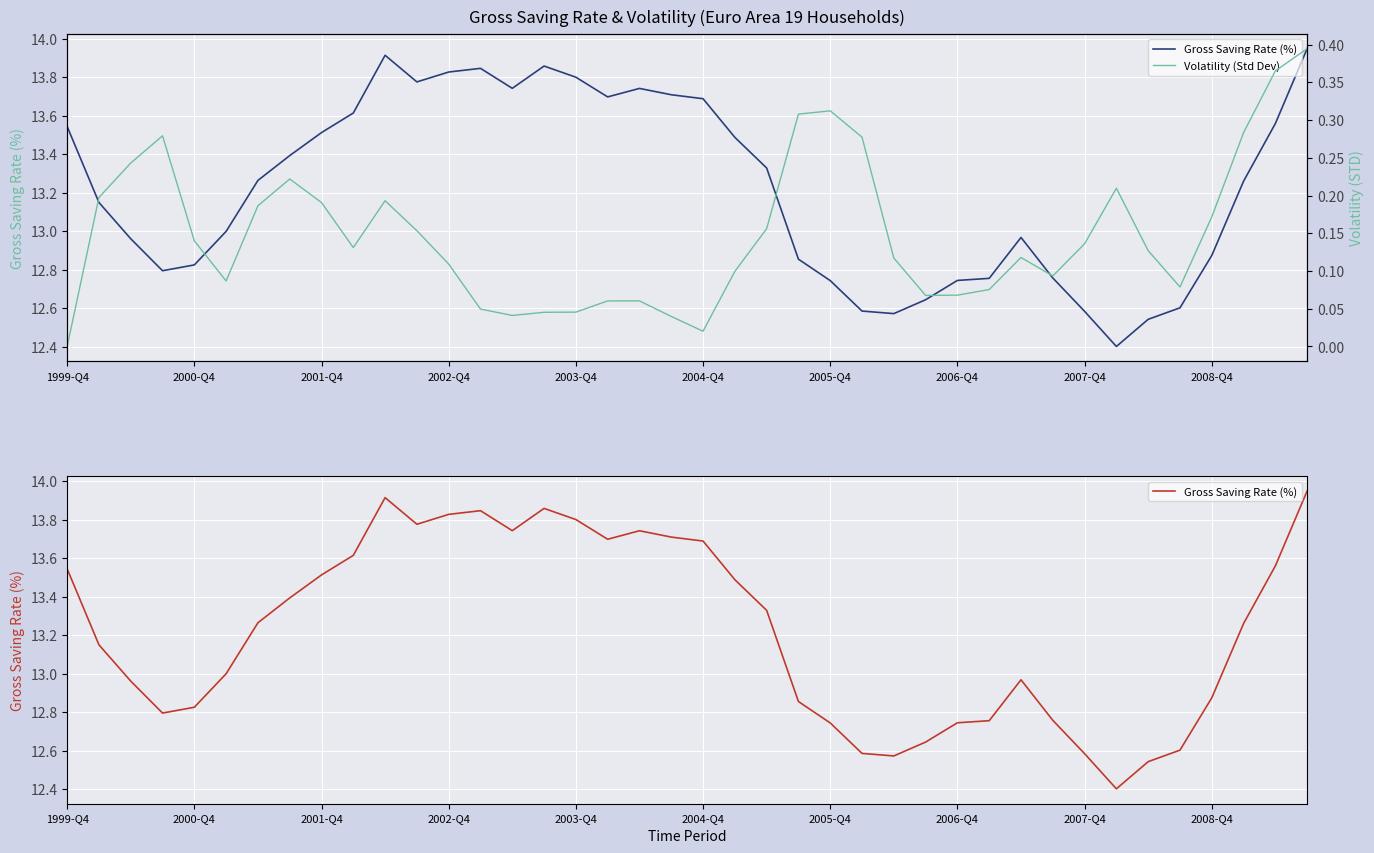

In Gross Saving Rate (%), how many points are higher than both neighbors (excluding endpoints)?

5